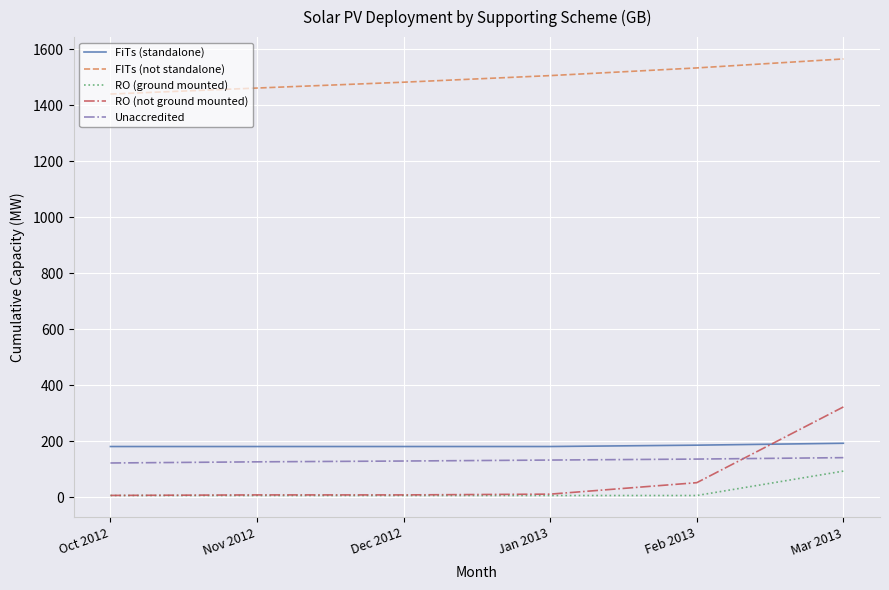

Which series has the largest total across all categories?

FITs (not standalone)